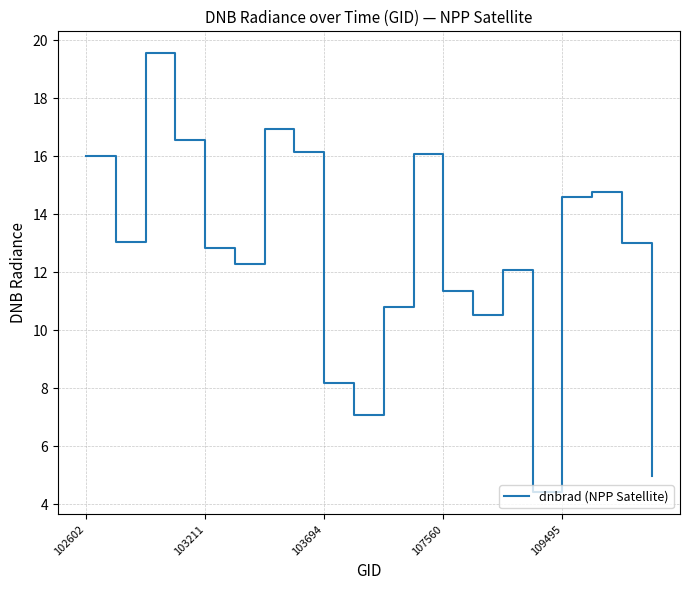

What is the smallest value displayed?

4.4